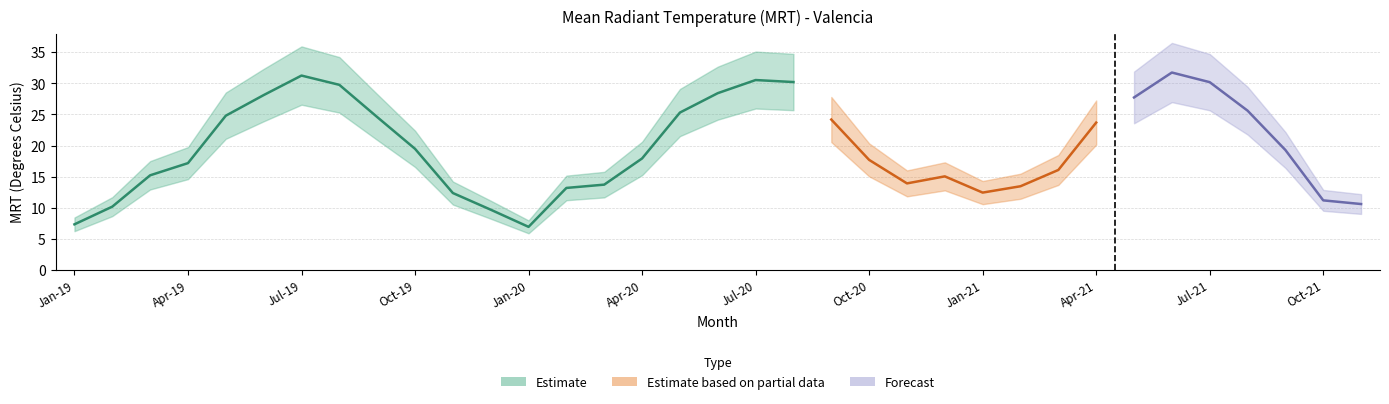

What is the sum of the values at Mar-20 and Feb-21?

27.2